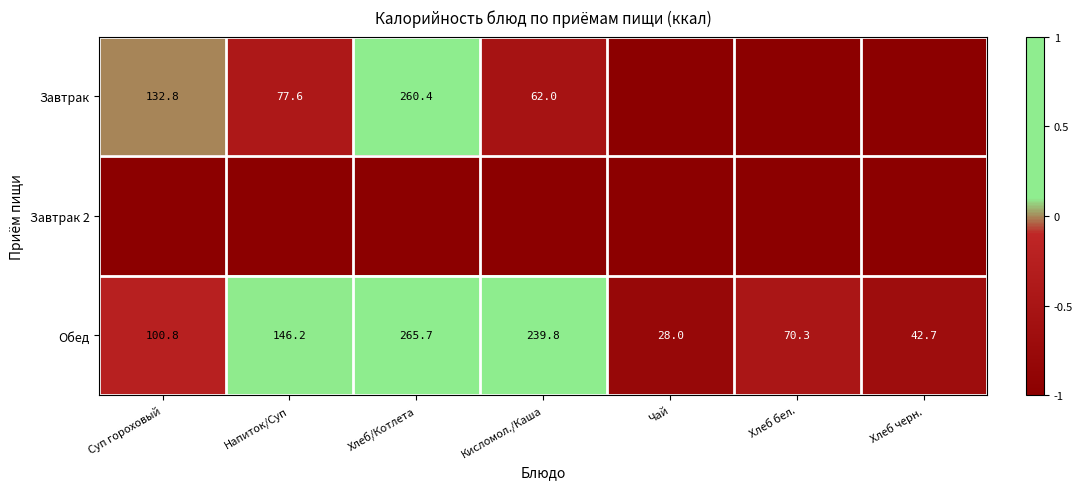

True or false: Обед has a value of 70.3 at Хлеб бел..

True